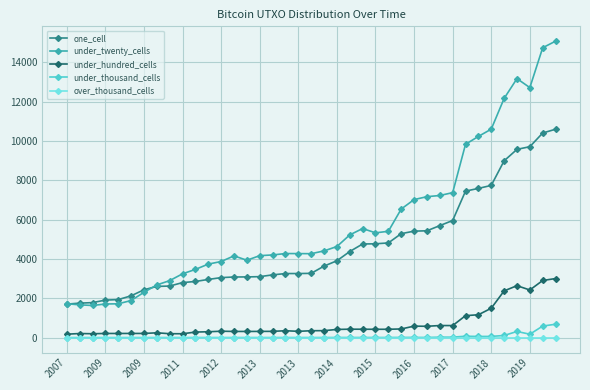

Which series has the largest range (max minus min)?

under_twenty_cells